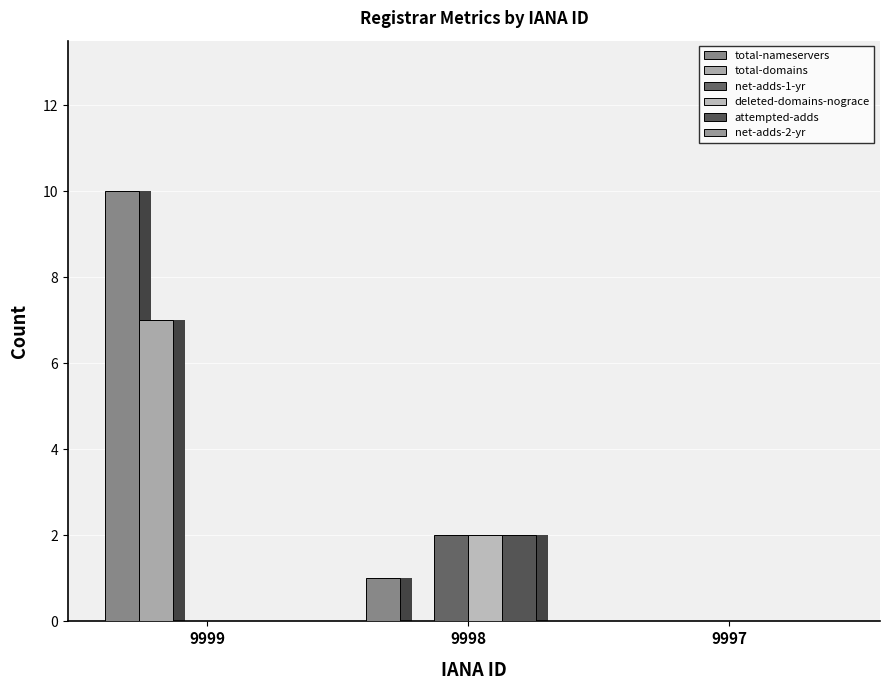

Rank the categories by total-domains value from lowest to highest.

9998, 9997, 9999